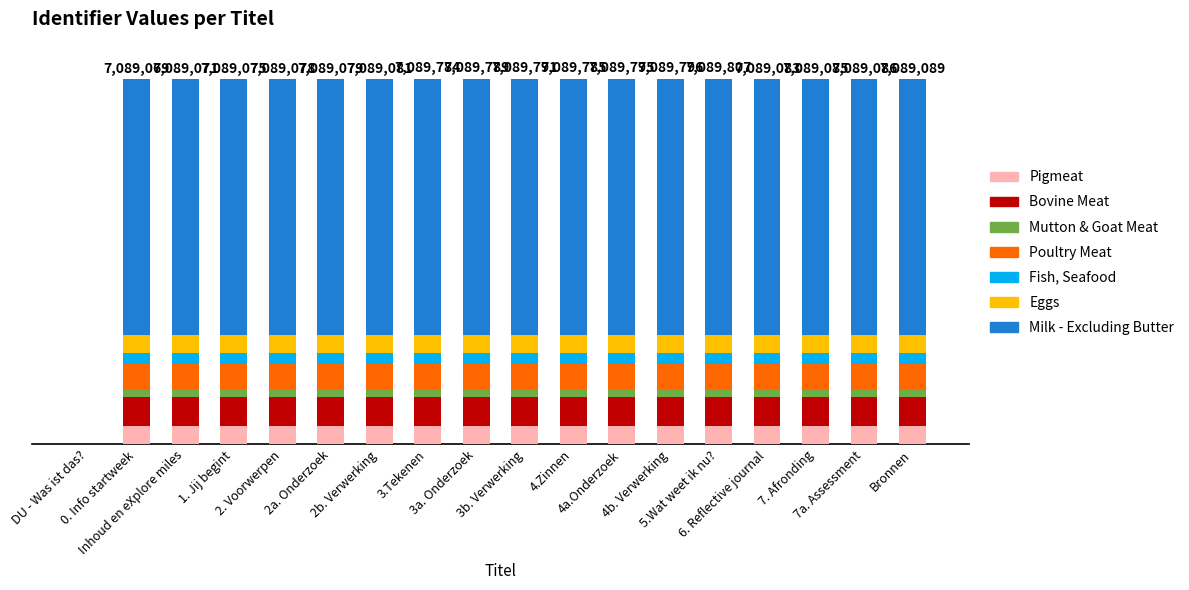

Between 7a. Assessment and 1. Jij begint, which is larger?

7a. Assessment